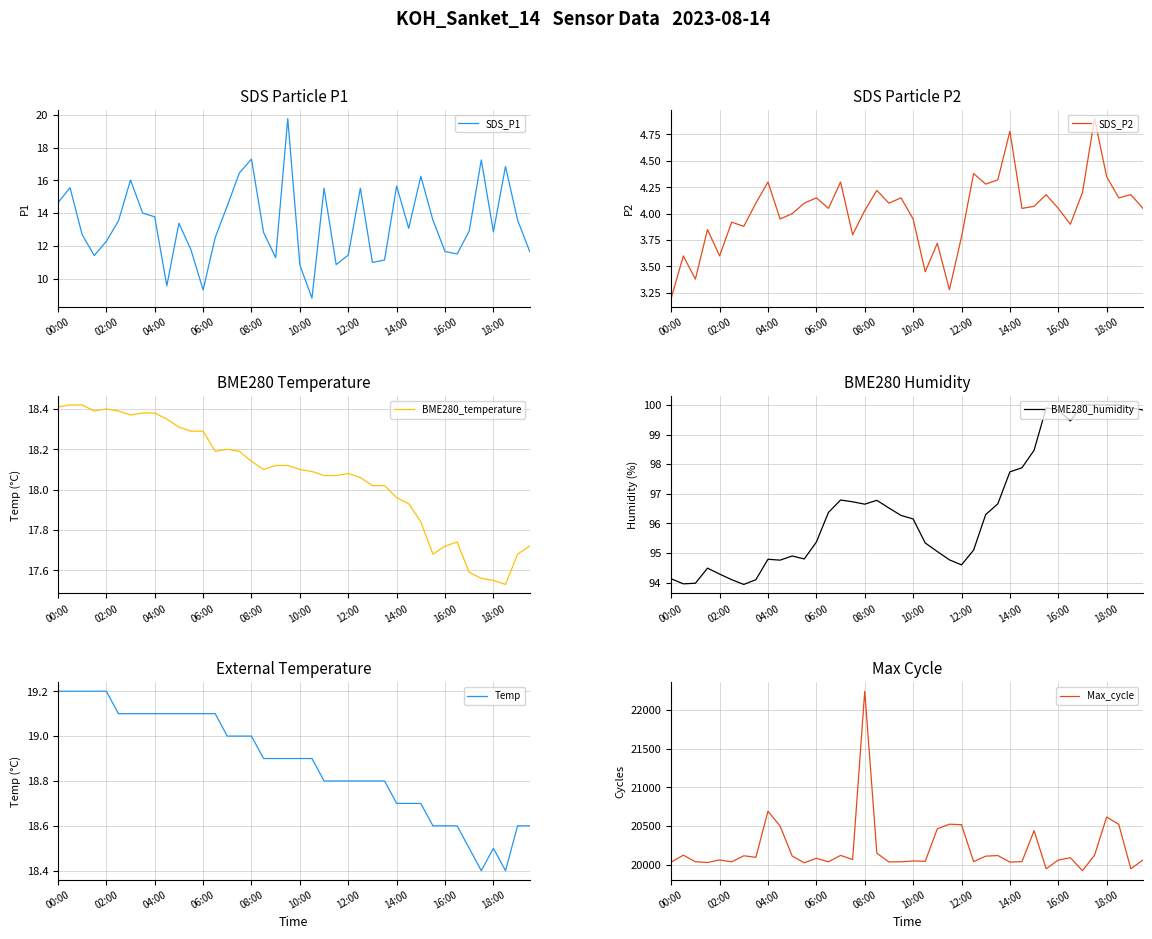

What is the difference between the second highest and second lowest values in the BME280_humidity series?

6.0